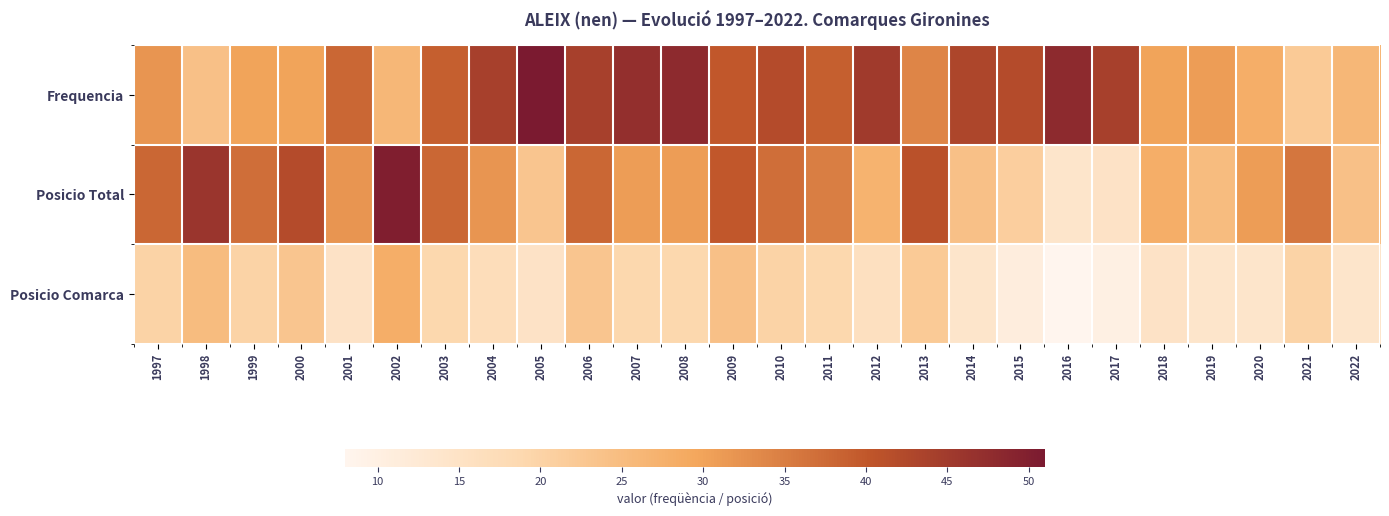

Which series has the largest total across all categories?

Frequencia